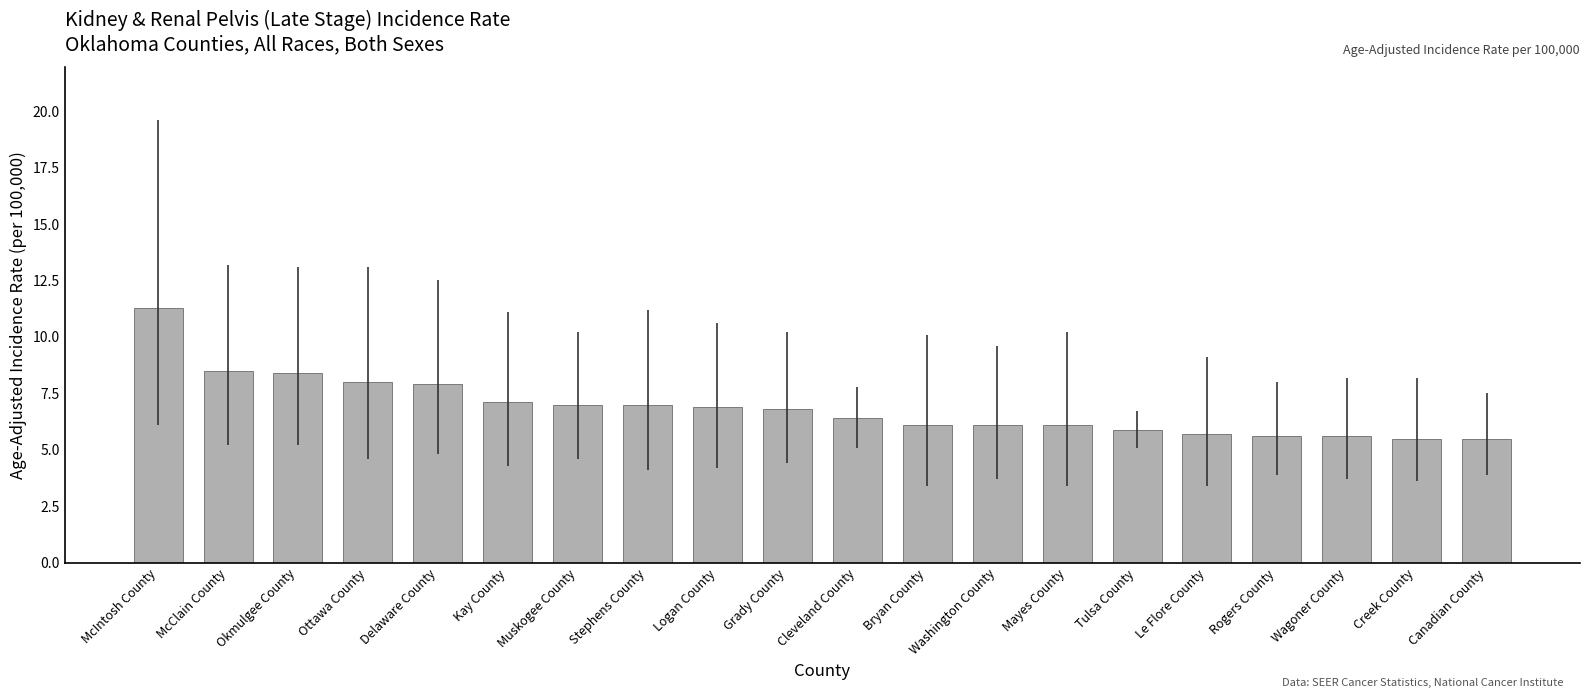

What is the maximum value shown in the chart?

11.3